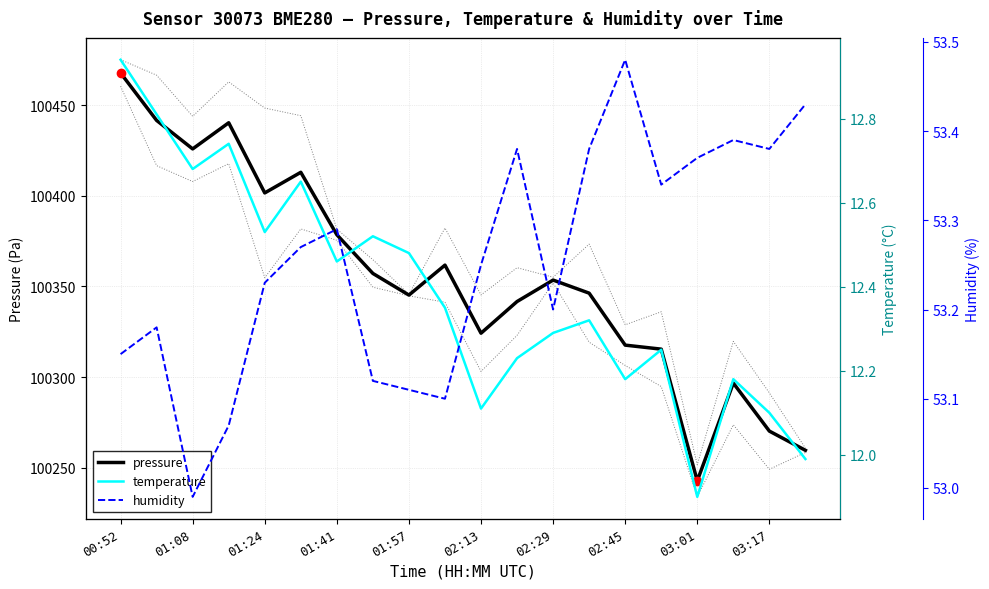

How many categories are shown in the chart?

20